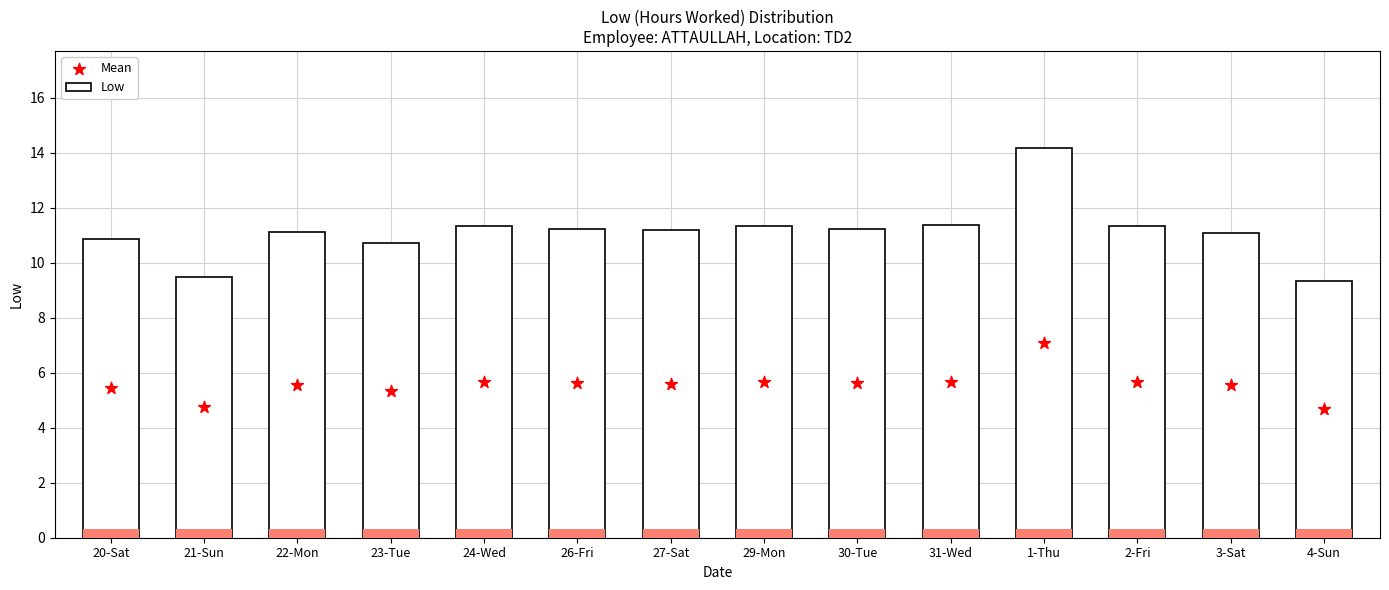

At which category is the sum across all series the highest?

1-Thu